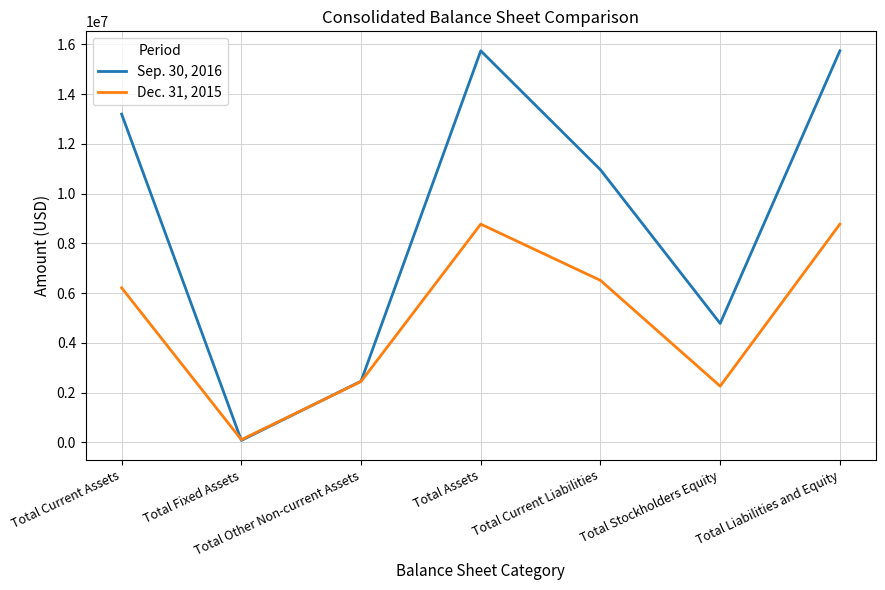

At how many categories does at least one series exceed 5667077?

4